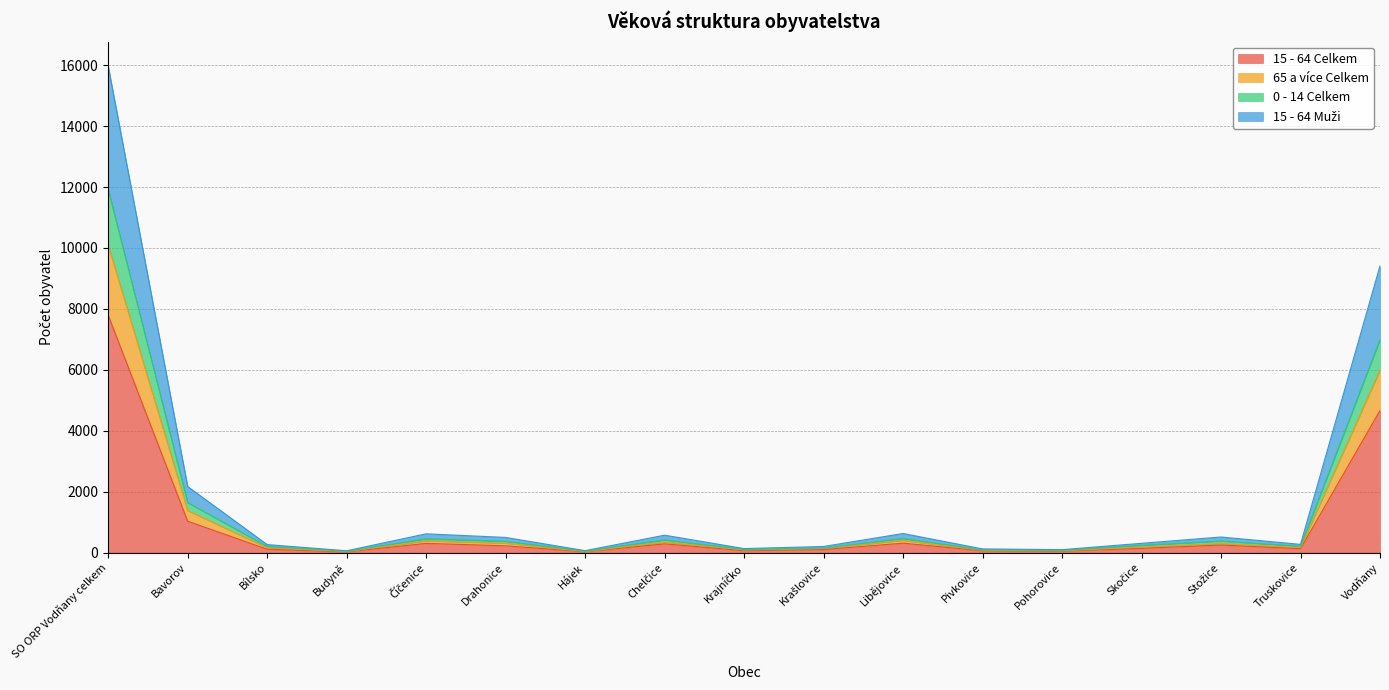

True or false: 15 - 64 Muži has more than 2 interior local peaks.

True